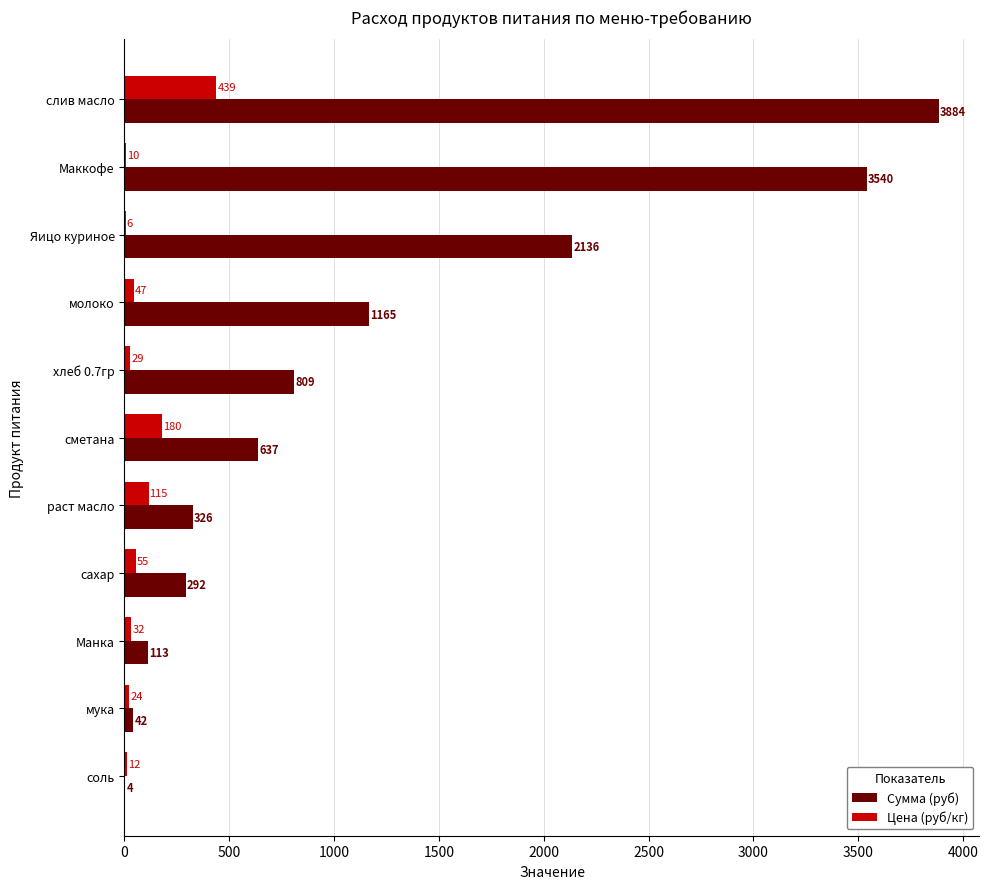

True or false: Цена (руб/кг) has a value of 28.6 at хлеб 0.7гр.

True